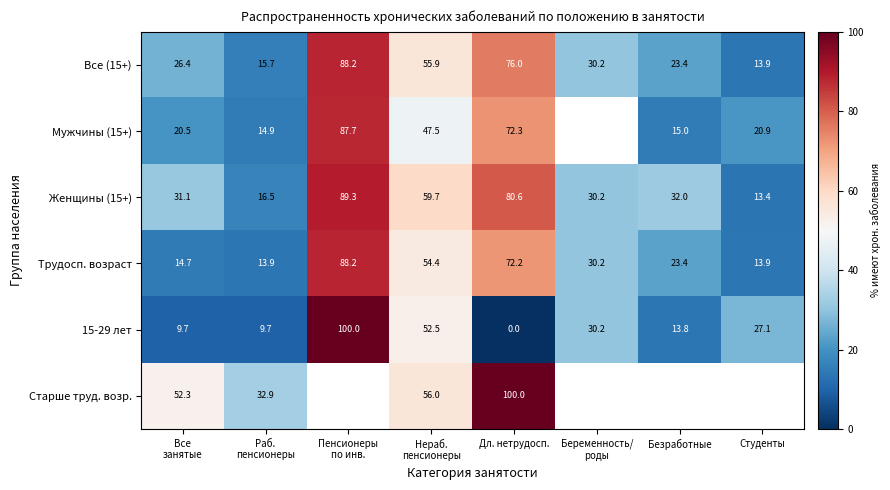

What is the spread (max minus min) of values at Студенты?

13.8